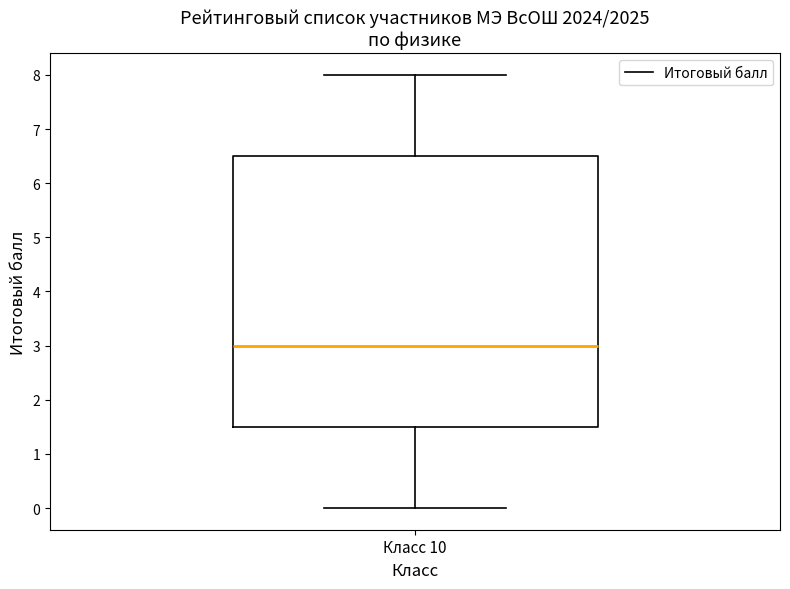

Where does the upper whisker of the box for Класс 10 end on the y-axis? The values are not printed on the chart, so give them approximately, as read against the axis.

8.0